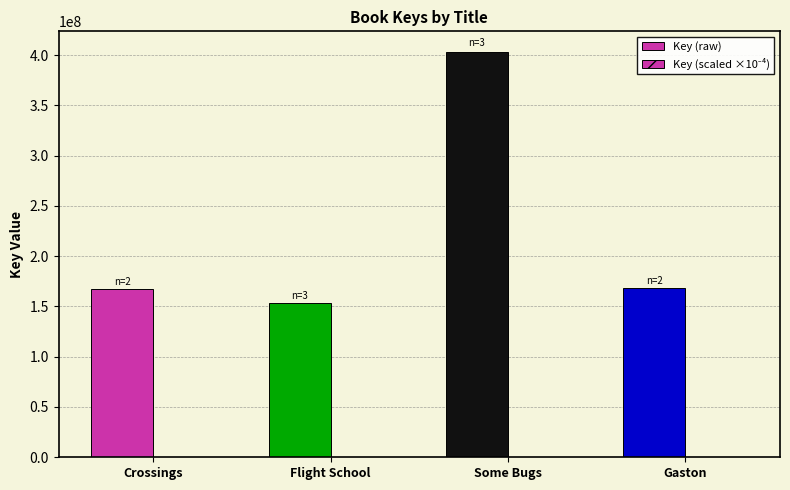

How many categories are shown in the chart?

4